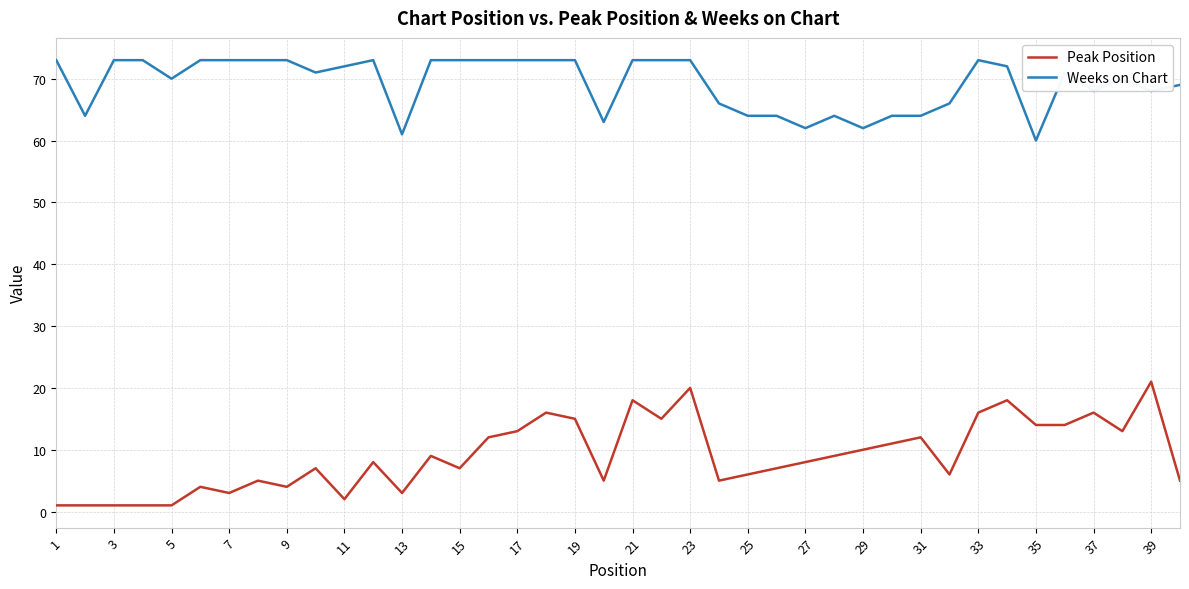

Rank the series by their maximum value, from highest to lowest.

Weeks on Chart, Peak Position